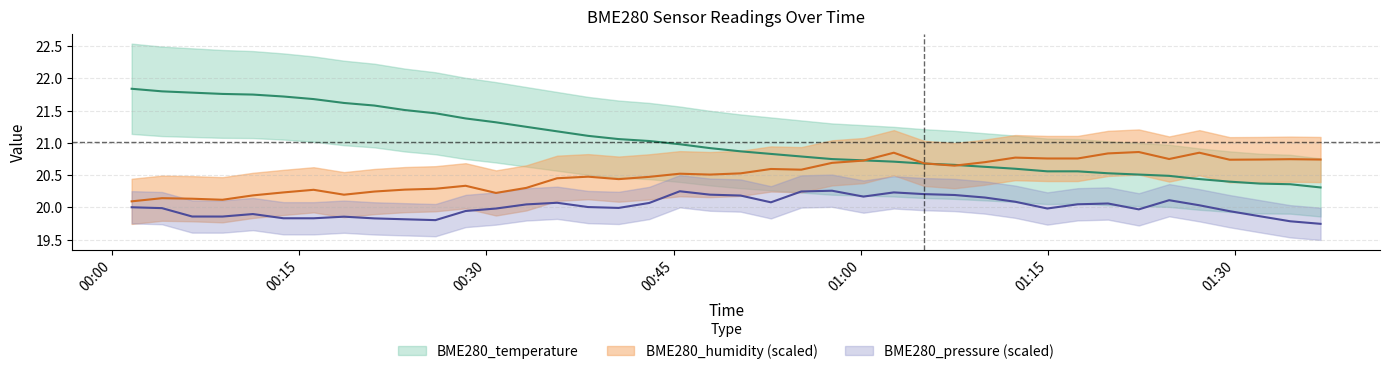

Reading right to left, extract all data points from this chart.

BME280_temperature: 2022/07/23 01:36:51=20.3	2022/07/23 01:34:25=20.4	2022/07/23 01:32:00=20.4	2022/07/23 01:29:34=20.4	2022/07/23 01:27:08=20.4	2022/07/23 01:24:43=20.5	2022/07/23 01:22:17=20.5	2022/07/23 01:19:49=20.5	2022/07/23 01:17:23=20.6	2022/07/23 01:14:57=20.6	2022/07/23 01:12:23=20.6	2022/07/23 01:09:57=20.6	2022/07/23 01:07:31=20.7	2022/07/23 01:05:05=20.7	2022/07/23 01:02:39=20.7	2022/07/23 01:00:13=20.7	2022/07/23 00:57:42=20.8	2022/07/23 00:55:14=20.8	2022/07/23 00:52:48=20.8	2022/07/23 00:50:22=20.9	2022/07/23 00:47:55=20.9	2022/07/23 00:45:30=21.0	2022/07/23 00:43:03=21.0	2022/07/23 00:40:36=21.1	2022/07/23 00:38:09=21.1	2022/07/23 00:35:40=21.2	2022/07/23 00:33:12=21.2	2022/07/23 00:30:46=21.3	2022/07/23 00:28:20=21.4	2022/07/23 00:25:55=21.5	2022/07/23 00:23:28=21.5	2022/07/23 00:21:01=21.6	2022/07/23 00:18:35=21.6	2022/07/23 00:16:09=21.7	2022/07/23 00:13:44=21.7	2022/07/23 00:11:17=21.8	2022/07/23 00:08:51=21.8	2022/07/23 00:06:25=21.8	2022/07/23 00:04:00=21.8	2022/07/23 00:01:34=21.8
BME280_humidity: 2022/07/23 01:36:51=20.7	2022/07/23 01:34:25=20.7	2022/07/23 01:32:00=20.7	2022/07/23 01:29:34=20.7	2022/07/23 01:27:08=20.8	2022/07/23 01:24:43=20.8	2022/07/23 01:22:17=20.9	2022/07/23 01:19:49=20.8	2022/07/23 01:17:23=20.8	2022/07/23 01:14:57=20.8	2022/07/23 01:12:23=20.8	2022/07/23 01:09:57=20.7	2022/07/23 01:07:31=20.6	2022/07/23 01:05:05=20.7	2022/07/23 01:02:39=20.8	2022/07/23 01:00:13=20.7	2022/07/23 00:57:42=20.7	2022/07/23 00:55:14=20.6	2022/07/23 00:52:48=20.6	2022/07/23 00:50:22=20.5	2022/07/23 00:47:55=20.5	2022/07/23 00:45:30=20.5	2022/07/23 00:43:03=20.5	2022/07/23 00:40:36=20.4	2022/07/23 00:38:09=20.5	2022/07/23 00:35:40=20.5	2022/07/23 00:33:12=20.3	2022/07/23 00:30:46=20.2	2022/07/23 00:28:20=20.3	2022/07/23 00:25:55=20.3	2022/07/23 00:23:28=20.3	2022/07/23 00:21:01=20.2	2022/07/23 00:18:35=20.2	2022/07/23 00:16:09=20.3	2022/07/23 00:13:44=20.2	2022/07/23 00:11:17=20.2	2022/07/23 00:08:51=20.1	2022/07/23 00:06:25=20.1	2022/07/23 00:04:00=20.1	2022/07/23 00:01:34=20.1
BME280_pressure_norm: 2022/07/23 01:36:51=19.7	2022/07/23 01:34:25=19.8	2022/07/23 01:32:00=19.9	2022/07/23 01:29:34=19.9	2022/07/23 01:27:08=20.0	2022/07/23 01:24:43=20.1	2022/07/23 01:22:17=20.0	2022/07/23 01:19:49=20.1	2022/07/23 01:17:23=20.0	2022/07/23 01:14:57=20.0	2022/07/23 01:12:23=20.1	2022/07/23 01:09:57=20.2	2022/07/23 01:07:31=20.2	2022/07/23 01:05:05=20.2	2022/07/23 01:02:39=20.2	2022/07/23 01:00:13=20.2	2022/07/23 00:57:42=20.3	2022/07/23 00:55:14=20.2	2022/07/23 00:52:48=20.1	2022/07/23 00:50:22=20.2	2022/07/23 00:47:55=20.2	2022/07/23 00:45:30=20.3	2022/07/23 00:43:03=20.1	2022/07/23 00:40:36=20.0	2022/07/23 00:38:09=20.0	2022/07/23 00:35:40=20.1	2022/07/23 00:33:12=20.0	2022/07/23 00:30:46=20.0	2022/07/23 00:28:20=19.9	2022/07/23 00:25:55=19.8	2022/07/23 00:23:28=19.8	2022/07/23 00:21:01=19.8	2022/07/23 00:18:35=19.9	2022/07/23 00:16:09=19.8	2022/07/23 00:13:44=19.8	2022/07/23 00:11:17=19.9	2022/07/23 00:08:51=19.9	2022/07/23 00:06:25=19.9	2022/07/23 00:04:00=20.0	2022/07/23 00:01:34=20.0